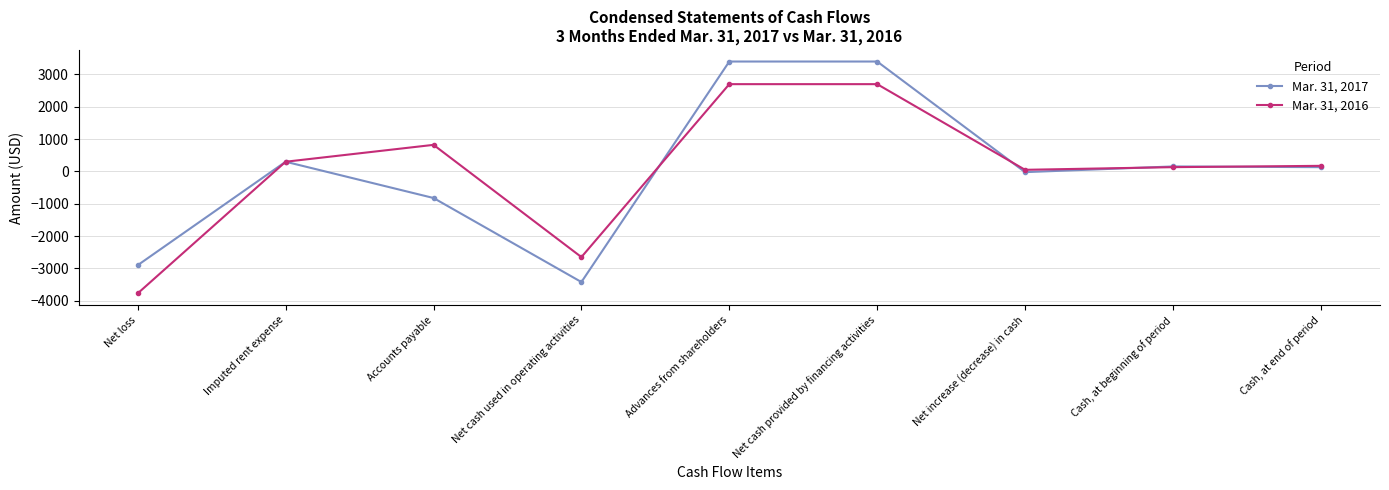

How many negative values does the Mar. 31, 2016 series have?

2